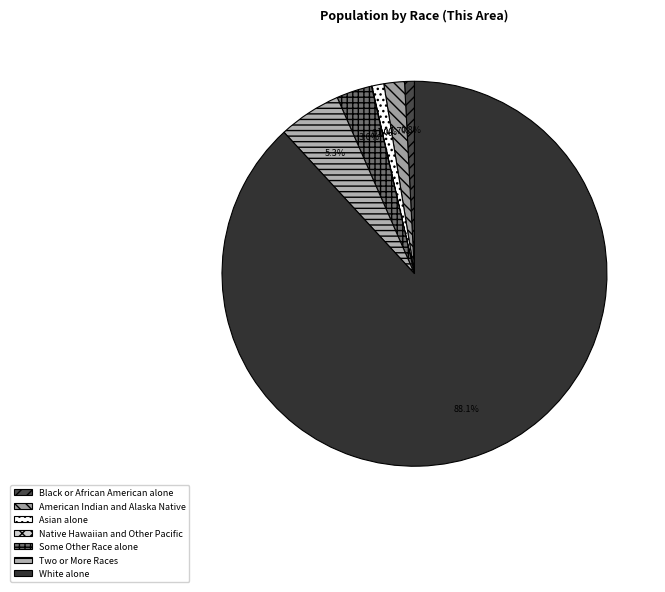

Do Two or More Races and Native Hawaiian and Other Pacific together represent more than half of the pie?

No